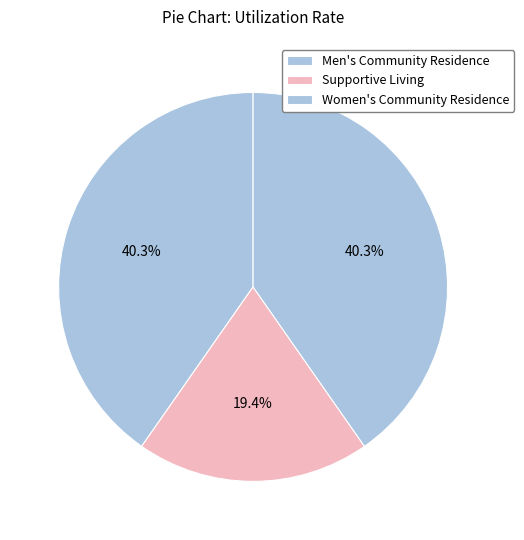

To the nearest percent, what is the difference between the largest and smallest slice percentages?

21%